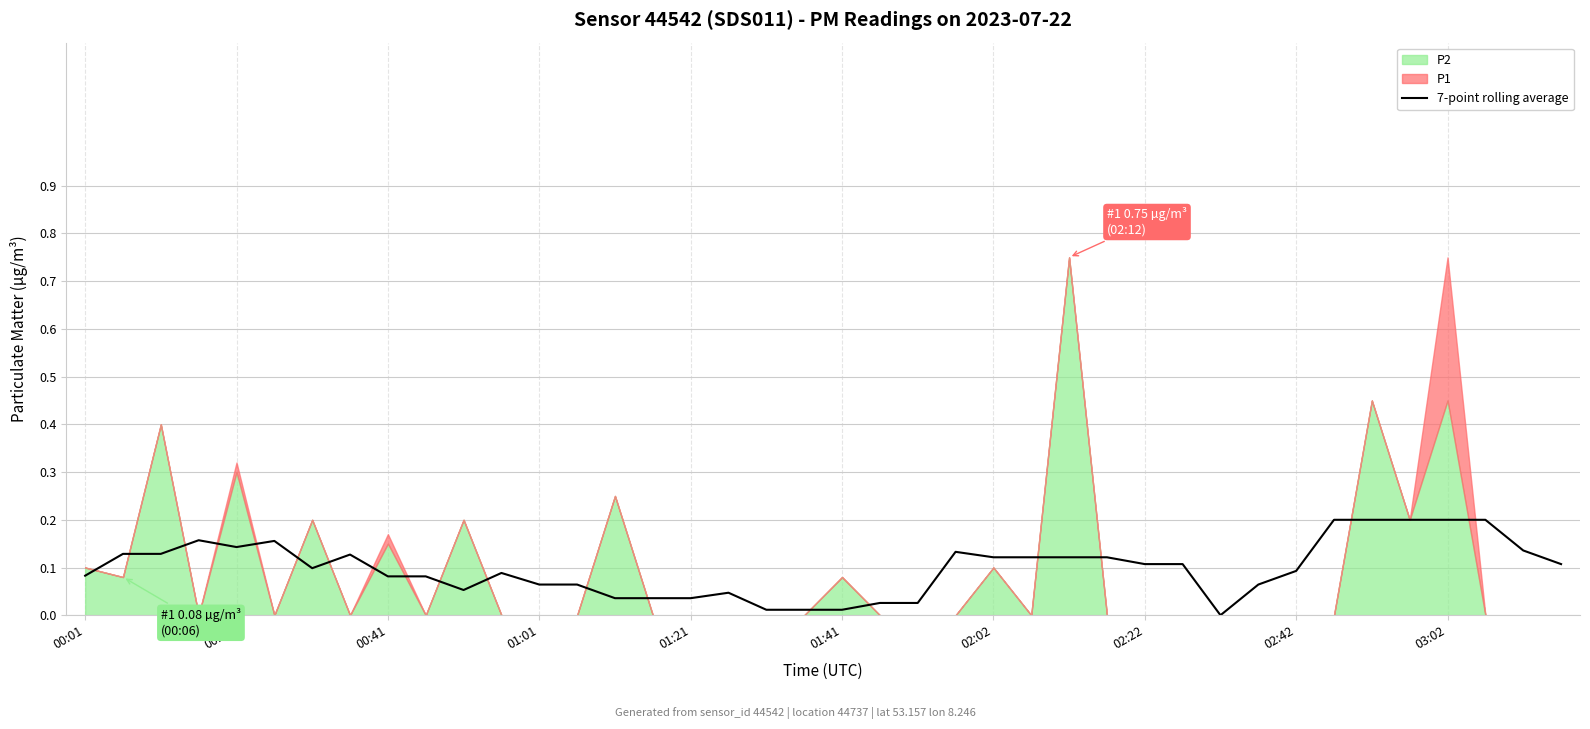

How many lines are shown in the chart?

1